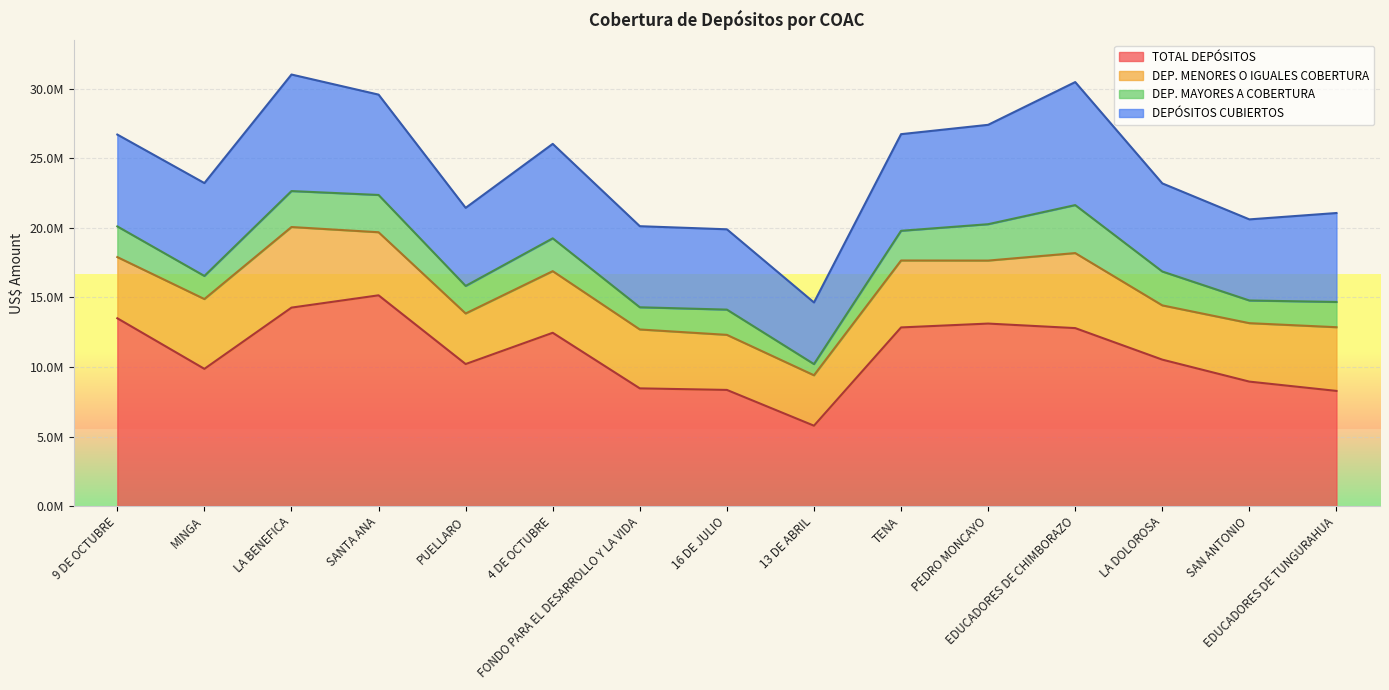

List the labels in order of DEPÓSITOS CUBIERTOS value, smallest first.

13 DE ABRIL, PUELLARO, 16 DE JULIO, FONDO PARA EL DESARROLLO Y LA VIDA, SAN ANTONIO, LA DOLOROSA, EDUCADORES DE TUNGURAHUA, 9 DE OCTUBRE, MINGA, 4 DE OCTUBRE, TENA, PEDRO MONCAYO, SANTA ANA, LA BENEFICA, EDUCADORES DE CHIMBORAZO